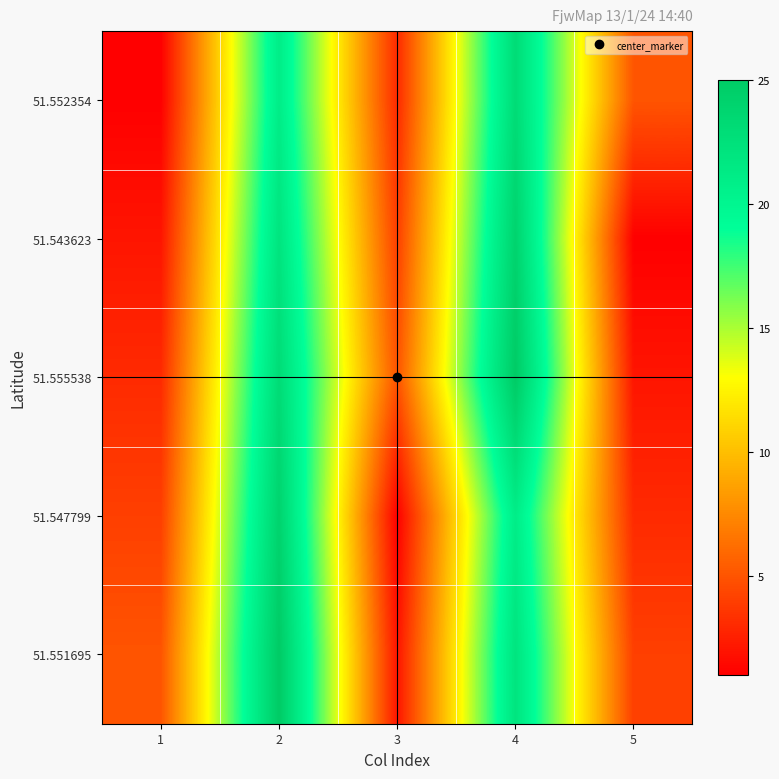

At which category is the sum across all series the highest?

2